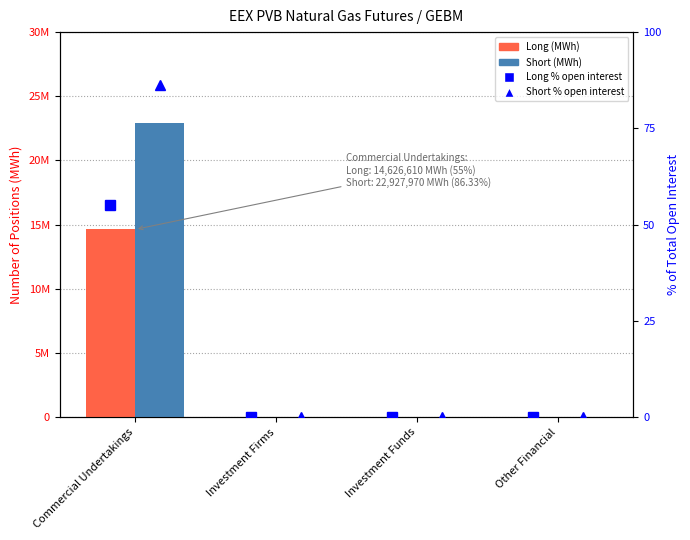

At which label is Short % of open interest closest to 43?

Investment Firms